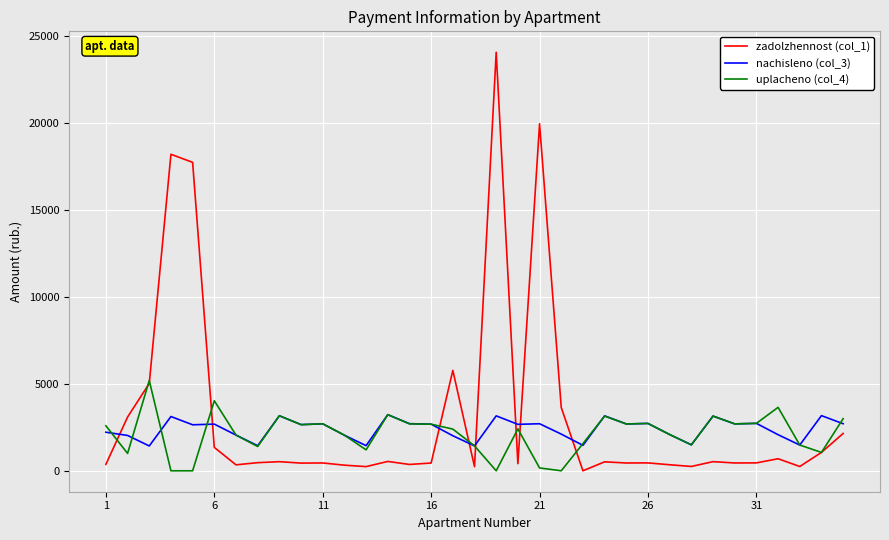

Which series ends up on top after the final intersection of nachisleno (col_3) and zadolzhennost (col_1)?

nachisleno (col_3)